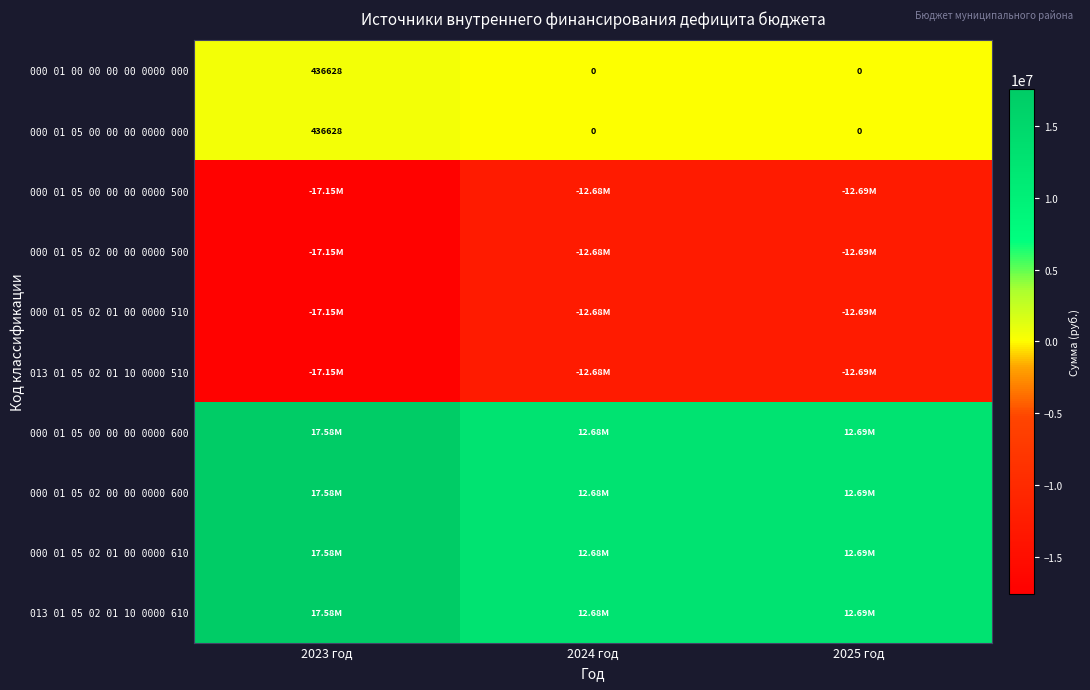

At how many categories does at least one series exceed 16629991?

1